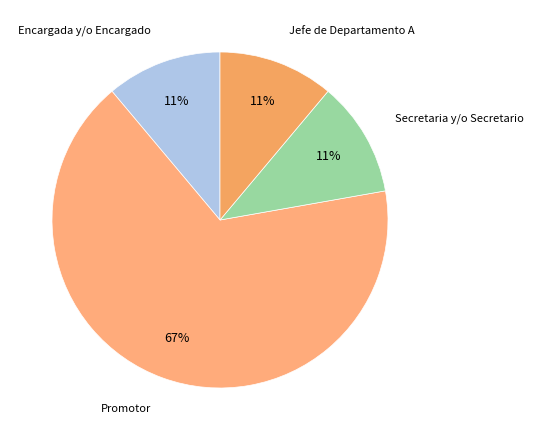

Is the sum of Jefe de Departamento A and Encargada y/o Encargado greater than half?

No